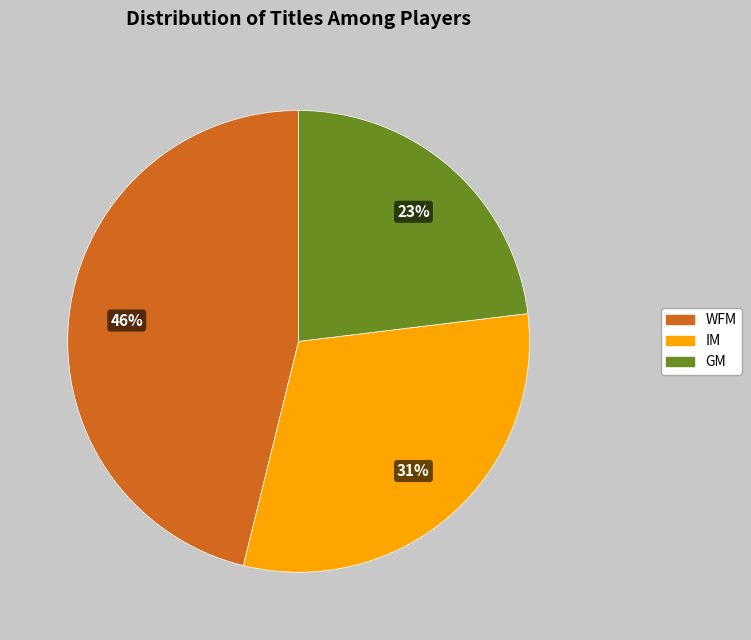

What is the ratio of the value at GM to the value at WFM?

0.5